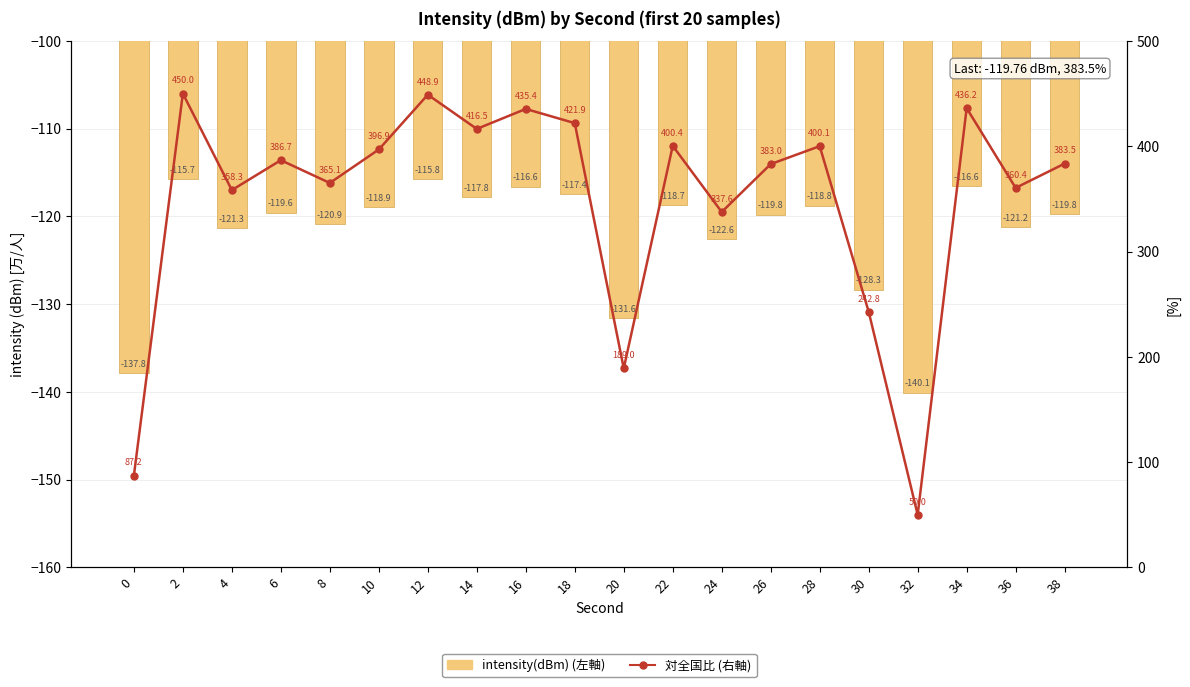

How many categories are shown in the chart?

20